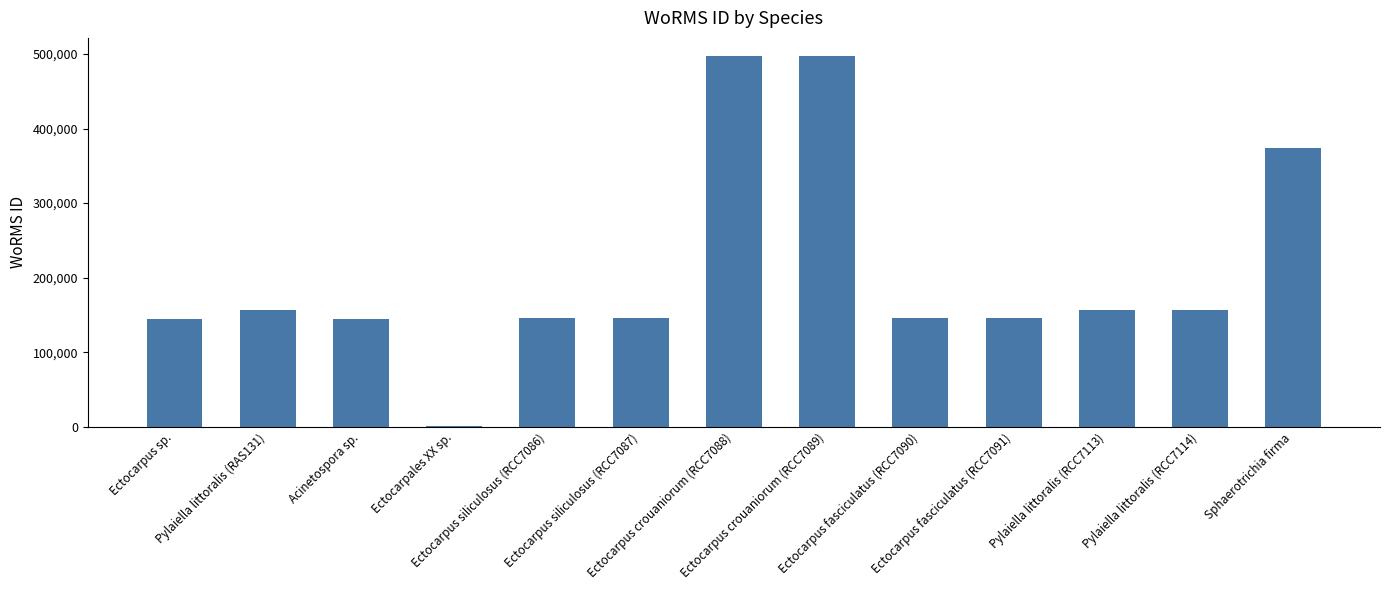

What is the average value?

208458